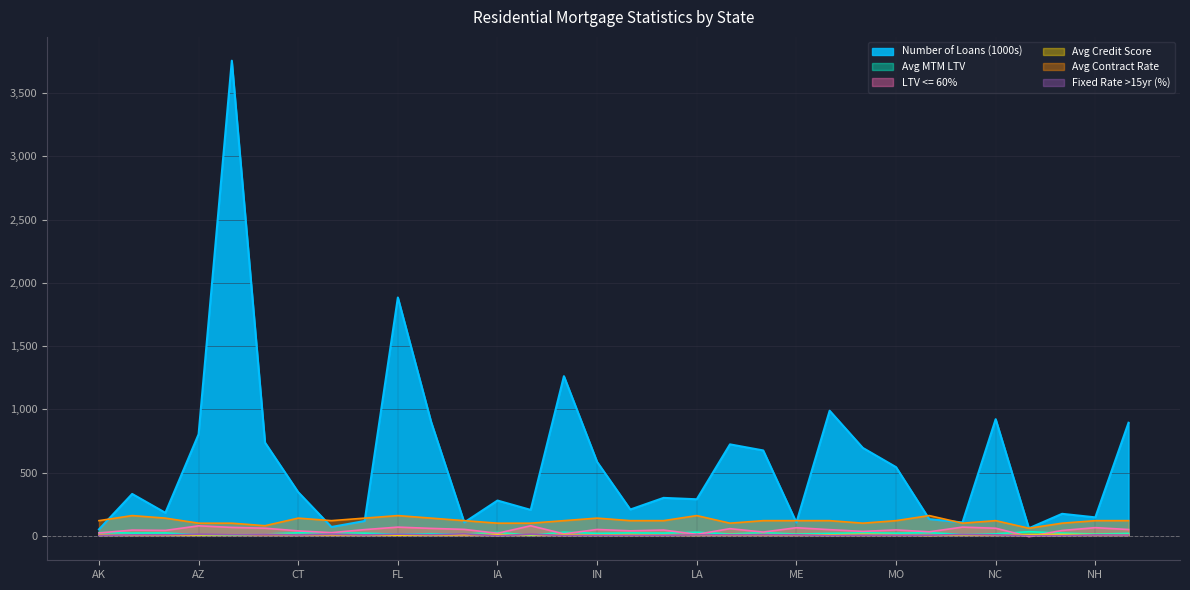

Reading right to left, transcribe all the data shown in this chart.

Number of Loans (1000s): 894.0	146.0	174.0	60.0	922.0	106.0	132.0	543.0	695.0	989.0	105.0	675.0	723.0	289.0	300.0	208.0	584.0	1262.0	205.0	279.0	106.0	902.0	1884.0	117.0	70.0	345.0	737.0	3756.0	803.0	182.0	331.0	51.0
Avg MTM LTV: 19.1	14.1	21.6	32.7	15.8	10.9	24.8	21.0	23.7	19.3	13.9	24.8	14.6	28.5	21.4	22.9	19.5	28.9	3.6	27.6	13.5	16.5	12.8	21.0	22.2	23.6	14.4	8.4	8.1	22.7	21.9	25.8
LTV <= 60%: 50.0	64.6	42.4	-5.2	60.0	69.0	31.8	46.6	35.0	48.8	64.0	29.8	56.6	11.8	45.8	39.4	50.2	15.6	79.6	20.0	51.0	58.8	68.8	49.2	25.0	39.0	60.4	66.8	79.0	42.8	45.4	22.8
Avg Credit Score: 9.0	9.5	11.0	9.0	8.0	9.5	2.5	8.5	11.5	7.5	9.0	9.0	10.0	4.0	6.0	9.0	6.5	9.0	8.0	9.5	10.5	6.5	5.5	8.5	10.0	8.0	13.0	10.5	7.5	5.5	5.5	6.5
Avg Contract Rate: 120.0	120.0	100.0	60.0	120.0	100.0	160.0	120.0	100.0	120.0	120.0	120.0	100.0	160.0	120.0	120.0	140.0	120.0	100.0	100.0	120.0	140.0	160.0	140.0	120.0	140.0	80.0	100.0	100.0	140.0	160.0	120.0
Fixed Rate >15yr (%): 6.5	7.6	1.7	1.0	8.3	11.9	4.4	5.7	5.4	2.9	8.2	8.8	8.6	6.9	4.7	4.3	4.2	2.8	13.3	0.6	16.0	9.2	13.2	7.7	14.0	7.1	13.5	11.5	13.1	7.9	7.6	3.1